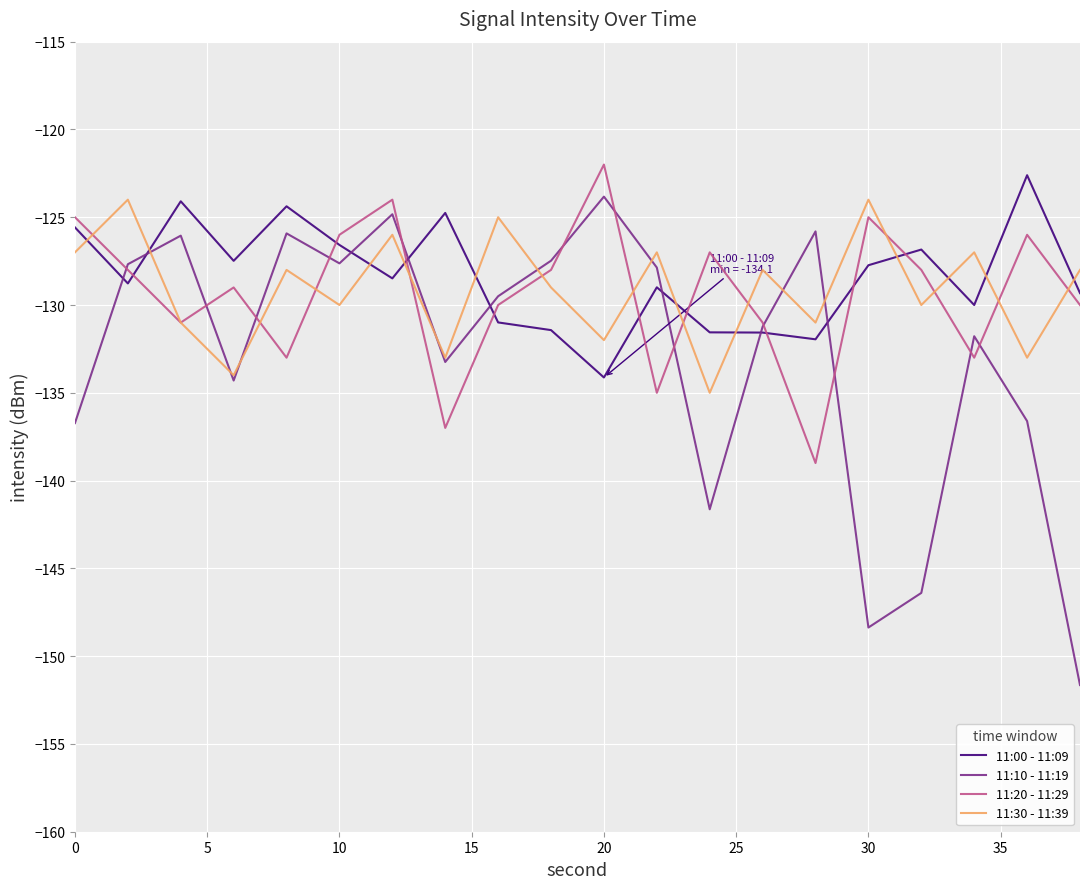

Which series has the widest spread of values?

11:10 - 11:19